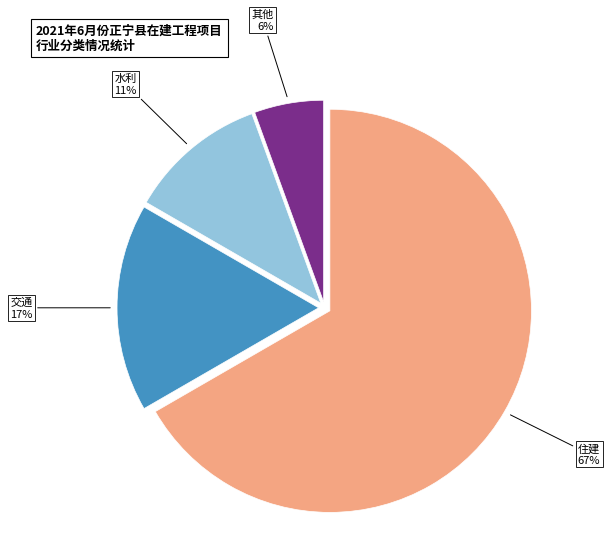

Count the number of slices in the pie.

4